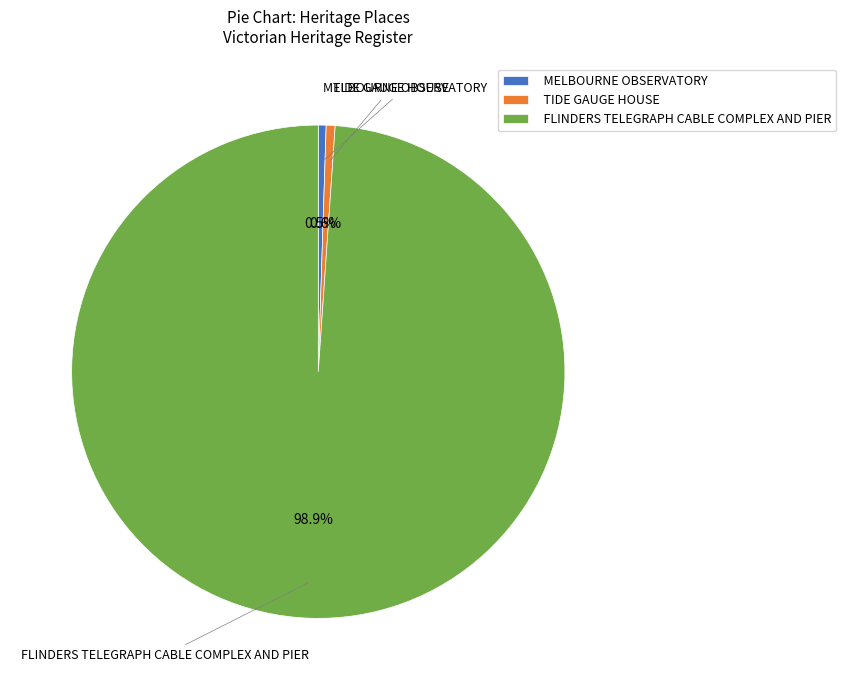

To the nearest percent, what is the difference between the largest and smallest slice percentages?

98%